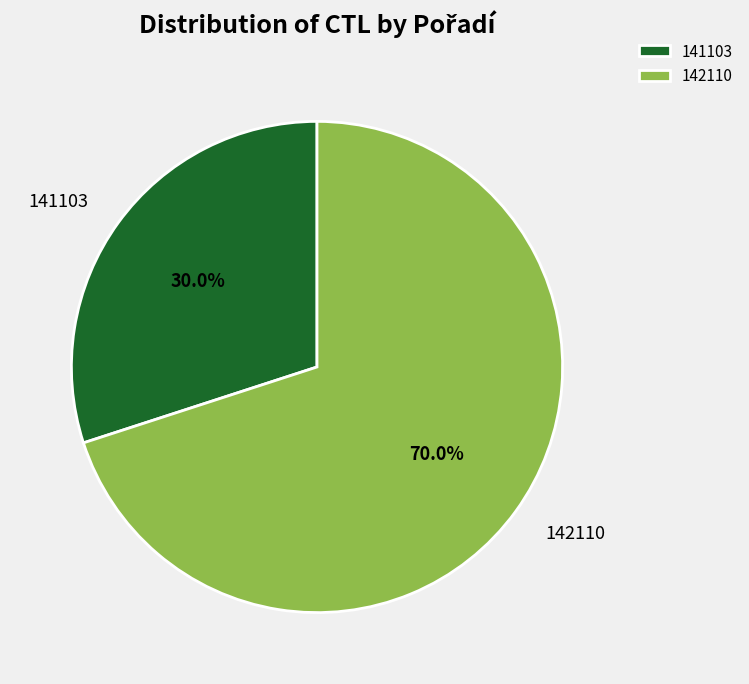

Between 142110 and 141103, which is larger?

142110